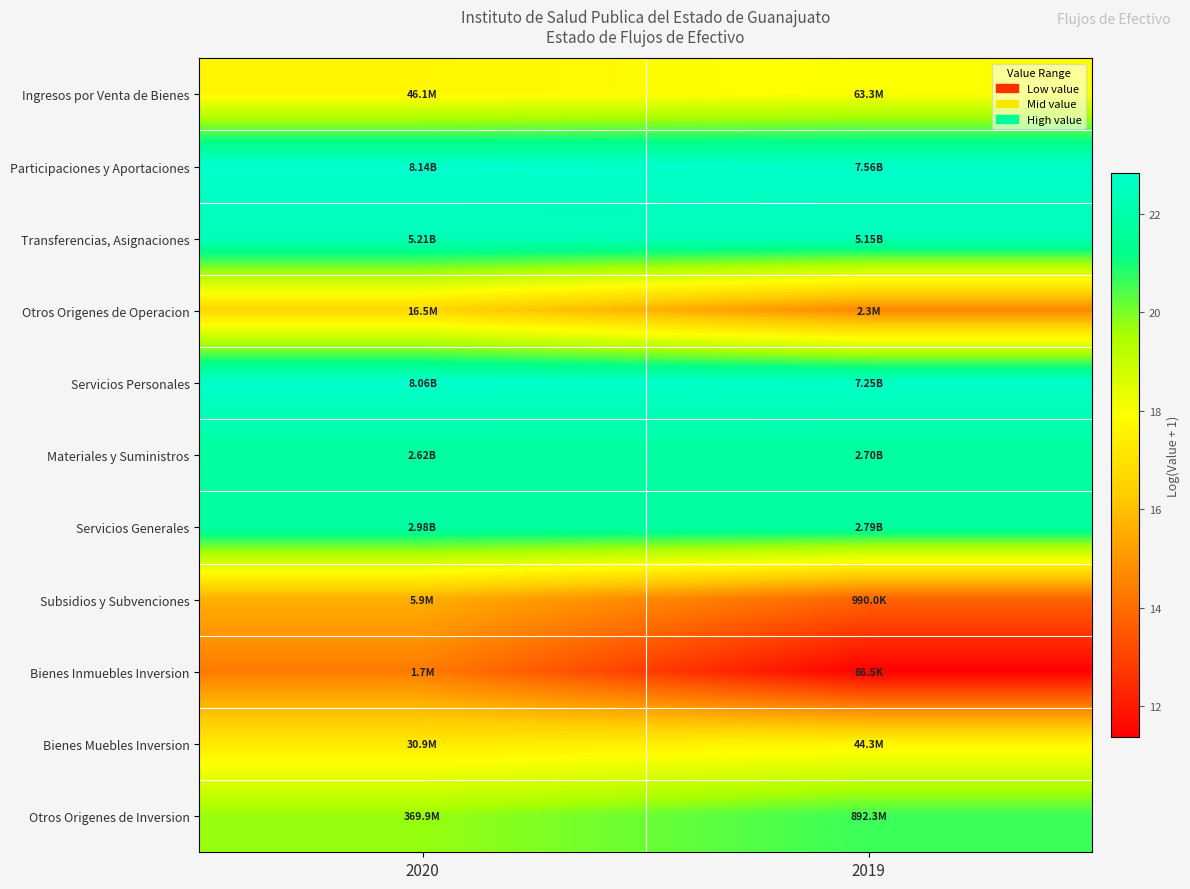

At which category is the sum across all series the highest?

2020